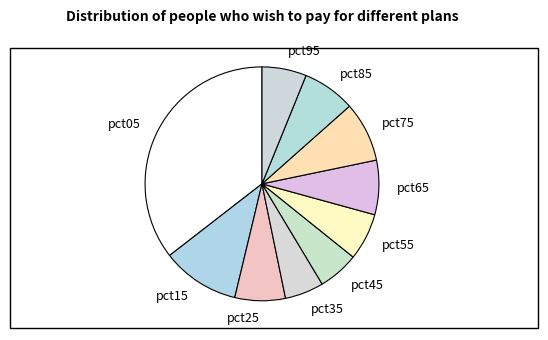

Between pct25 and pct05, which is larger?

pct05